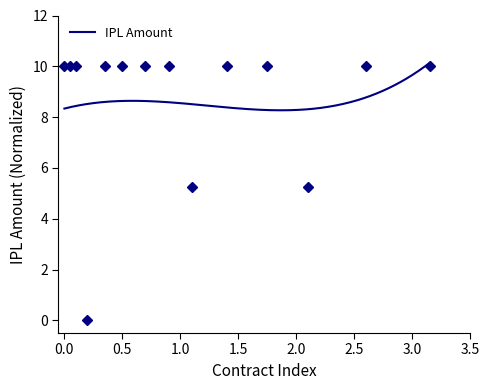

What is the minimum value for IPL Amount?

8.3